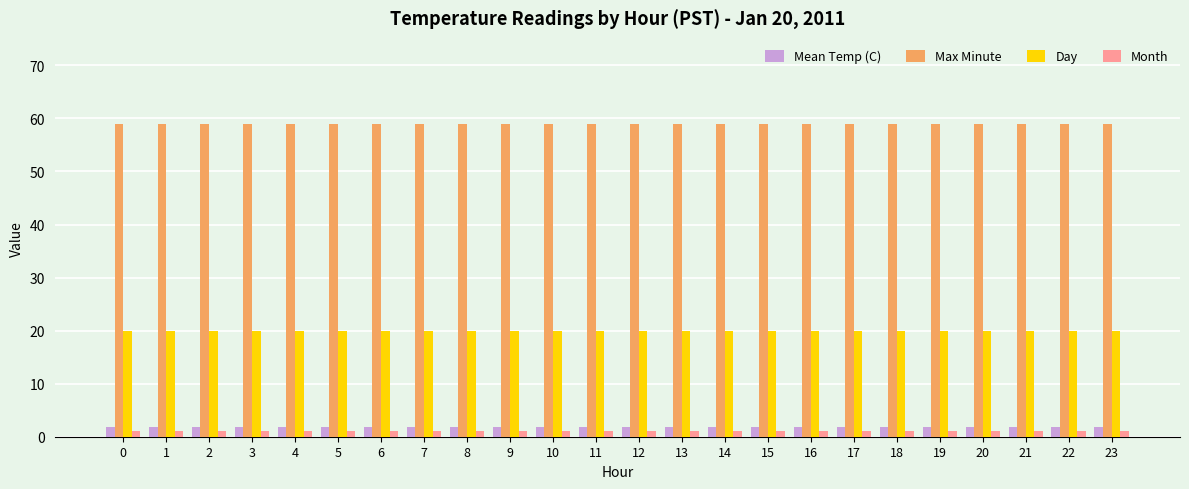

What is the value of the Mean Temp (C) bar at the 16th from the left?

1.8